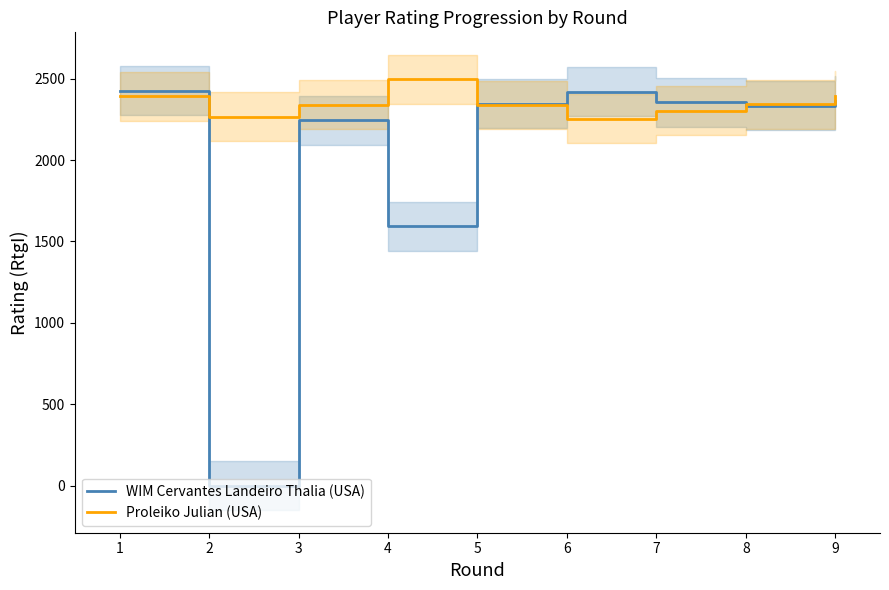

Where does the WIM Cervantes Landeiro Thalia (USA) series first go above 2347?

1